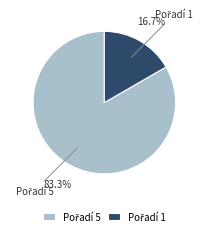

Is there a majority slice in this chart?

Yes